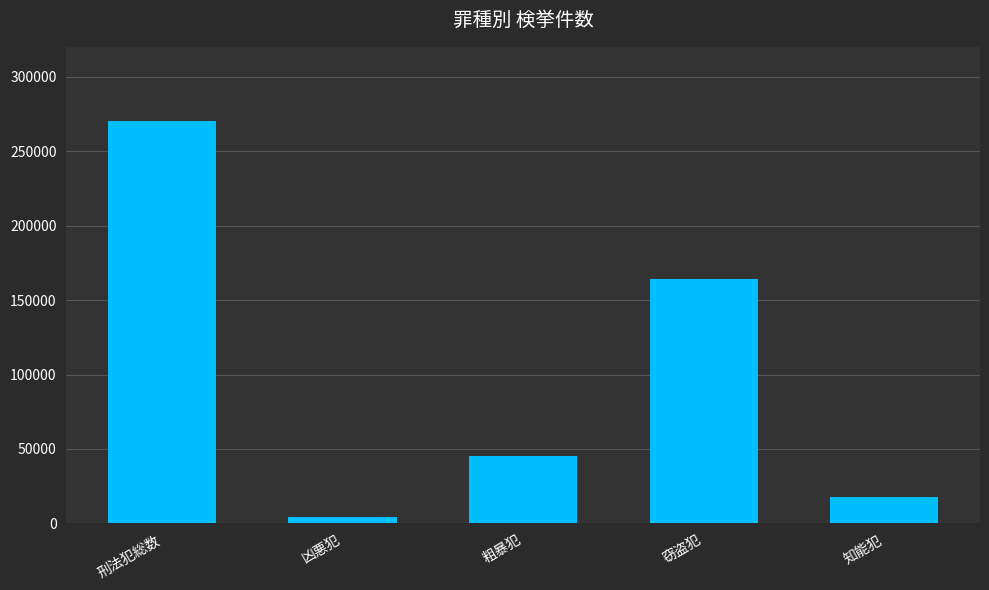

What is the sum of all values?

502118